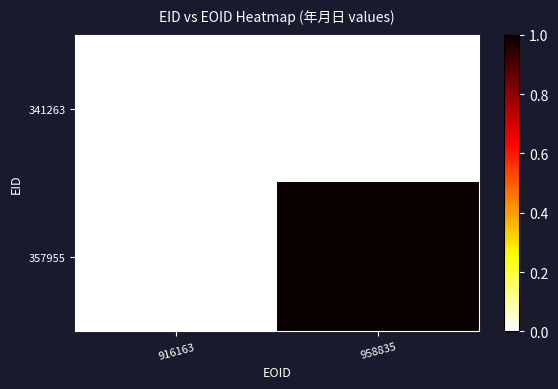

Which series has the widest spread of values?

357955